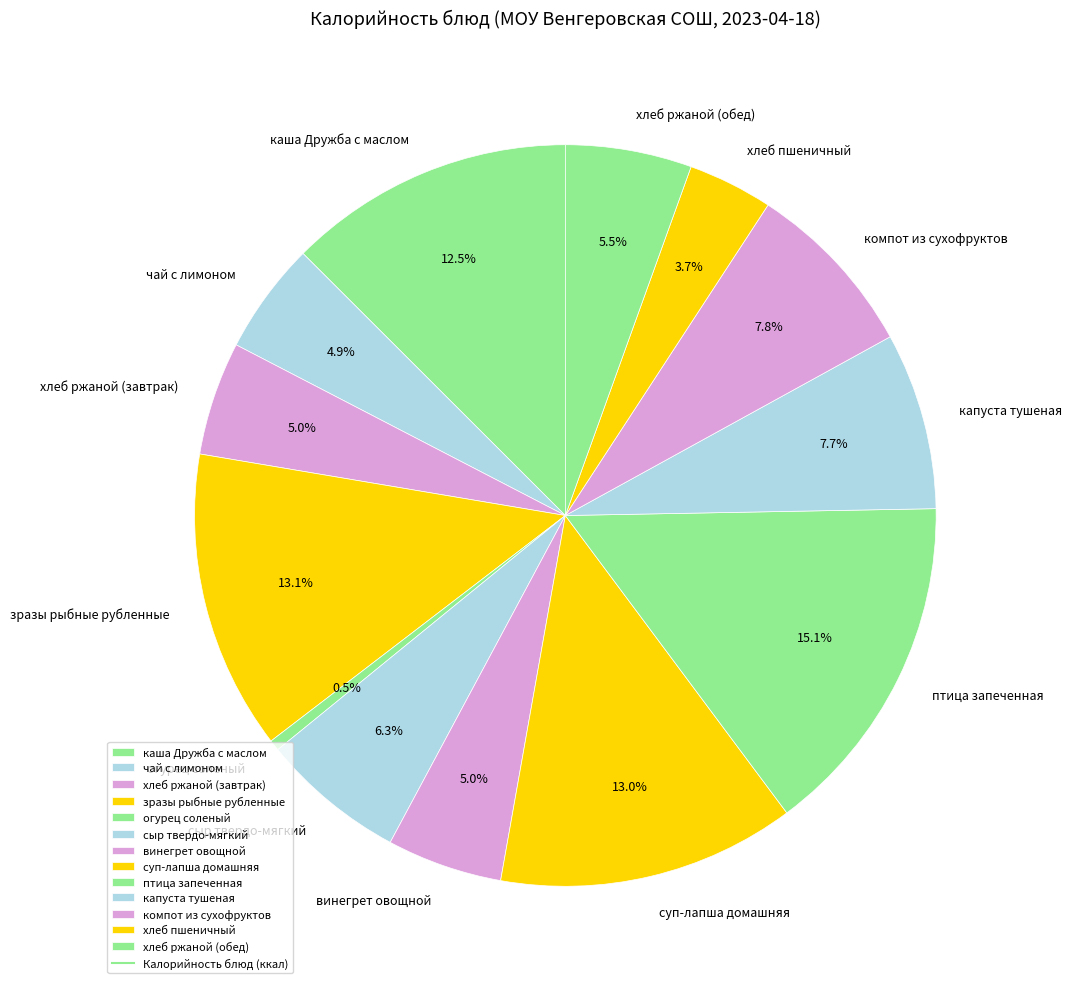

Does any single category account for the majority?

No